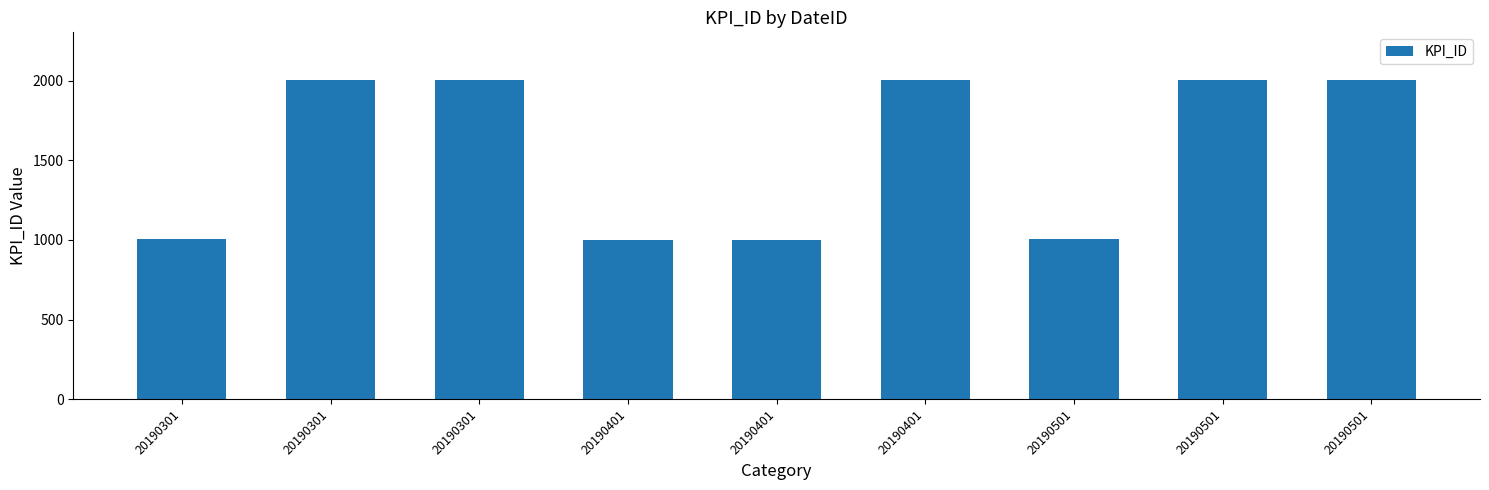

List the labels in order of value, largest first.

20190301, 20190501, 20190301, 20190401, 20190501, 20190301, 20190501, 20190401, 20190401